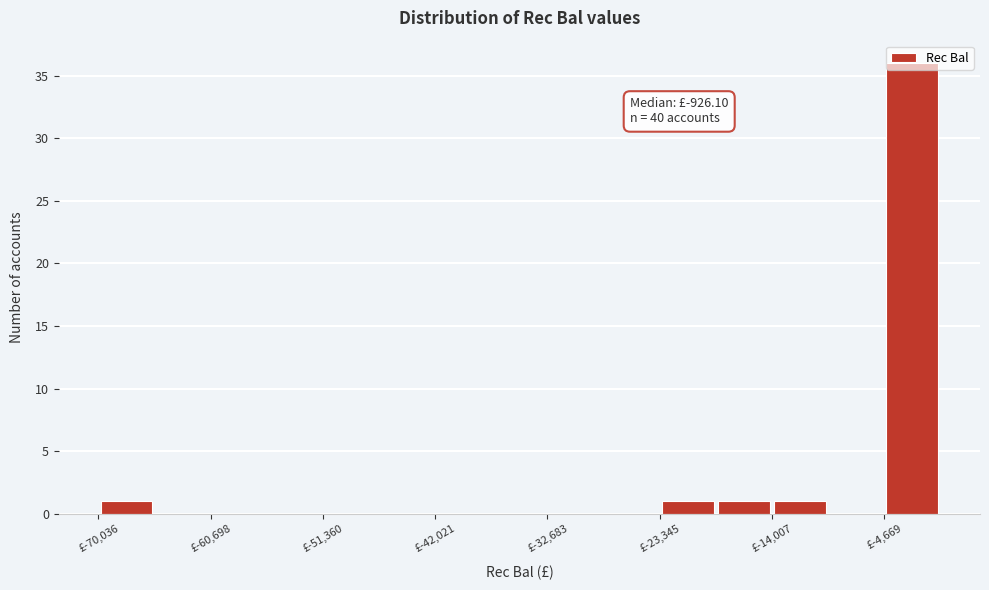

Over which range of the x-axis is the bar tallest?

-5000 to 0